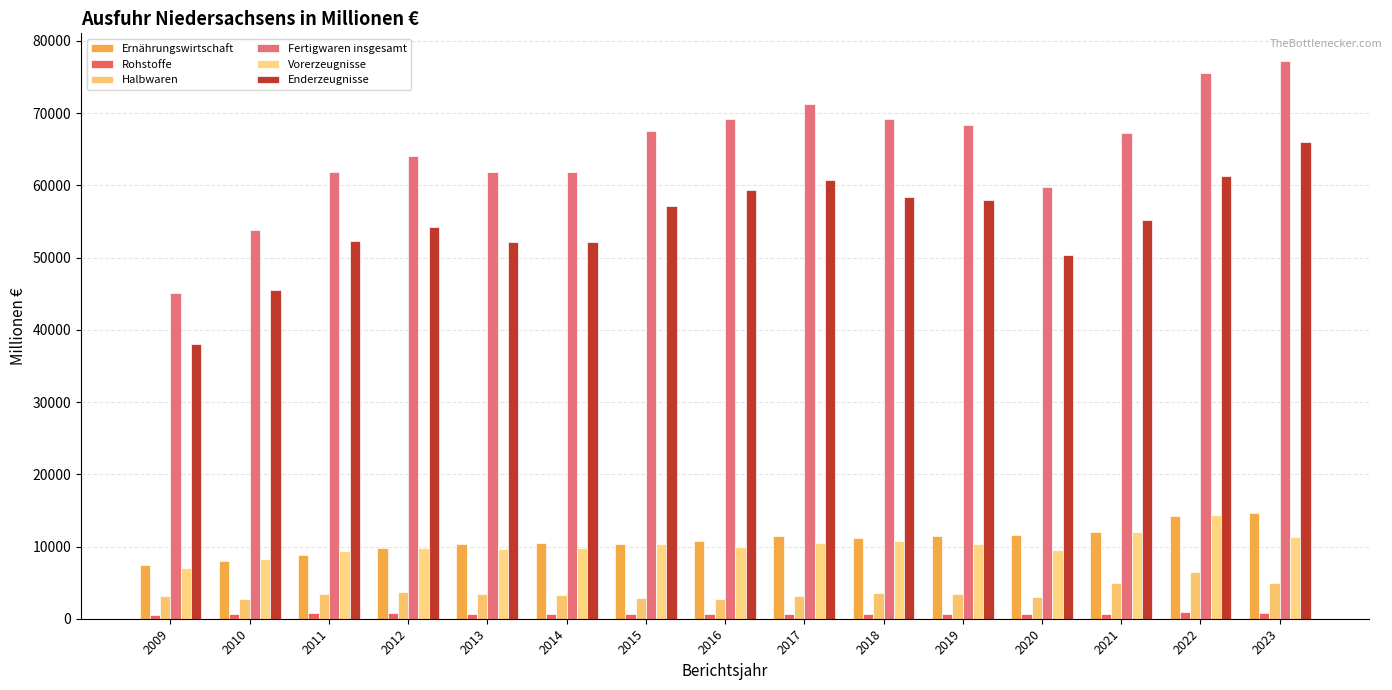

What is the value of the Fertigwaren insgesamt bar at the 15th from the left?

77201